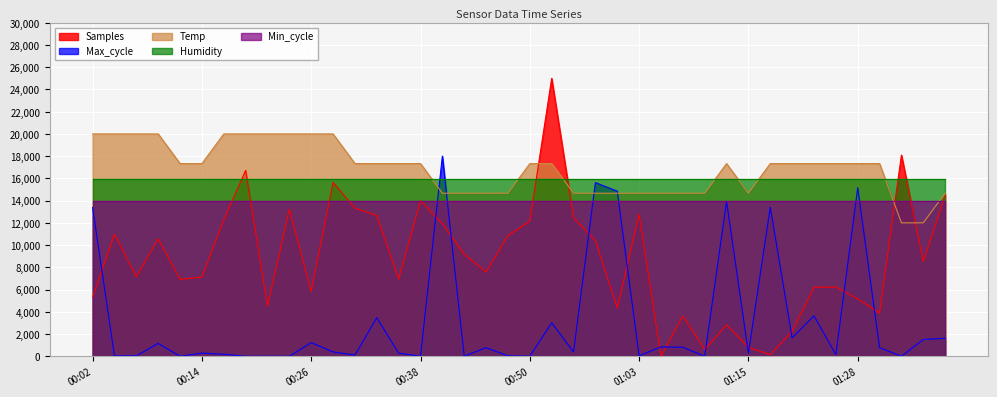

How many data points does each series have?

40